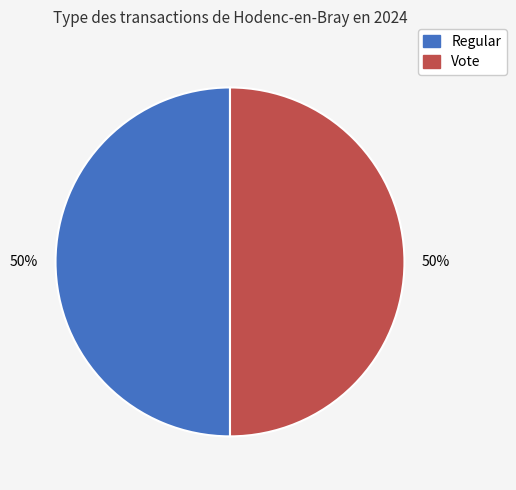

To the nearest percent, what percentage of the pie is Vote?

50%